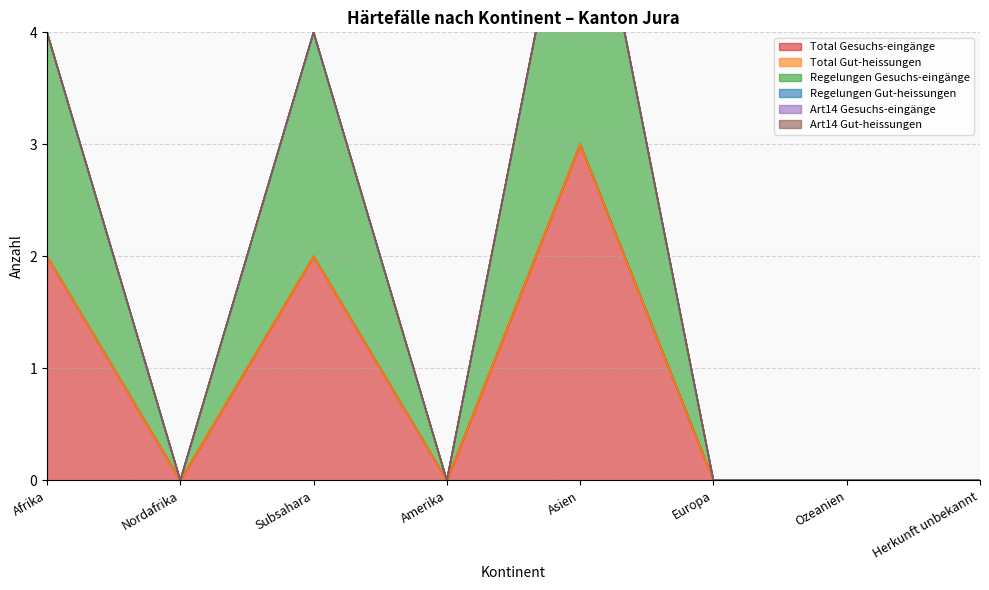

True or false: Regelungen Gesuchs-eingänge and Total Gut-heissungen intersect in this chart.

False